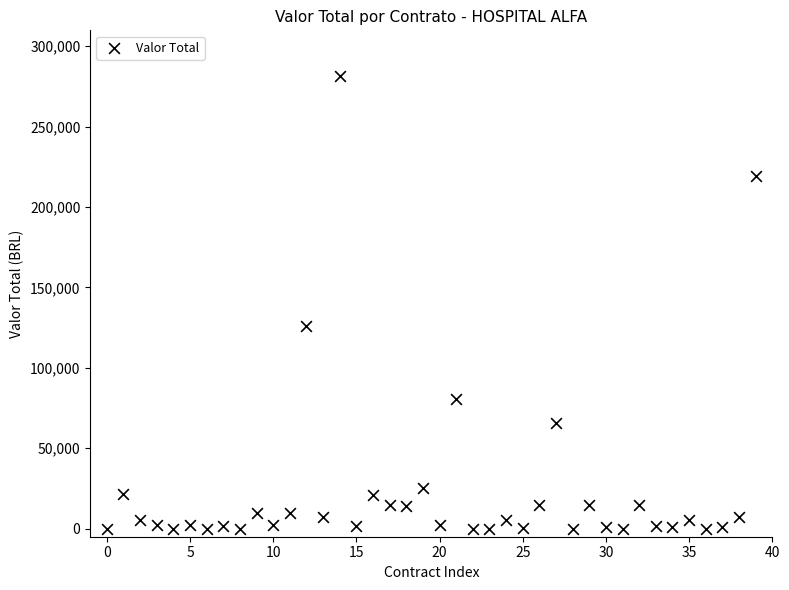

What Y value in the scatter plot is closest to 140822?

126000.0